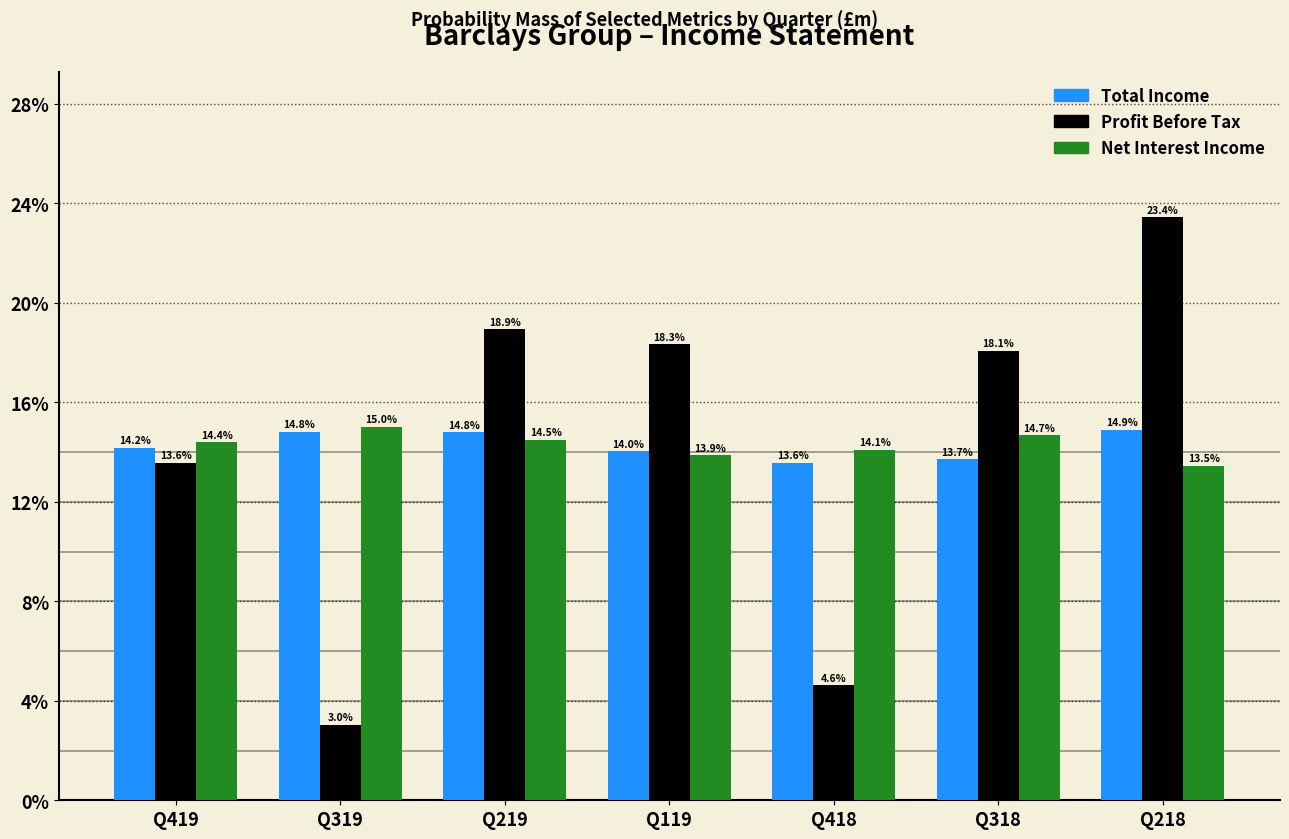

Reading left to right, what are all the values shown in this chart?

Total Income: 14.2	14.8	14.8	14.0	13.6	13.7	14.9
Profit Before Tax: 13.6	3.0	18.9	18.3	4.6	18.1	23.4
Net Interest Income: 14.4	15.0	14.5	13.9	14.1	14.7	13.5